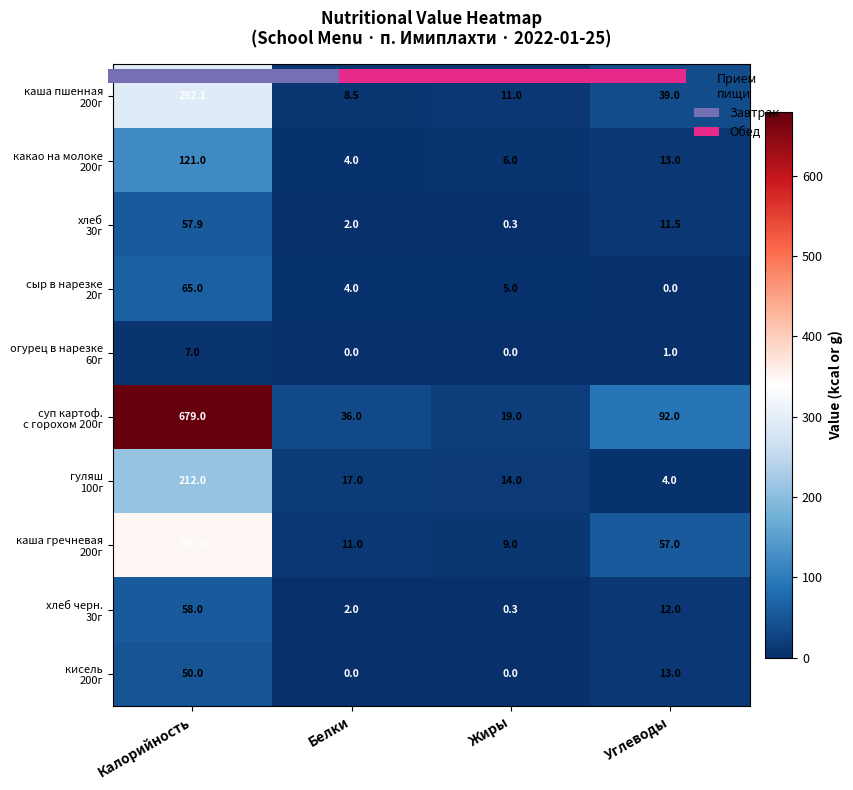

How many values in the каша гречневая 200г series are below 57?

2